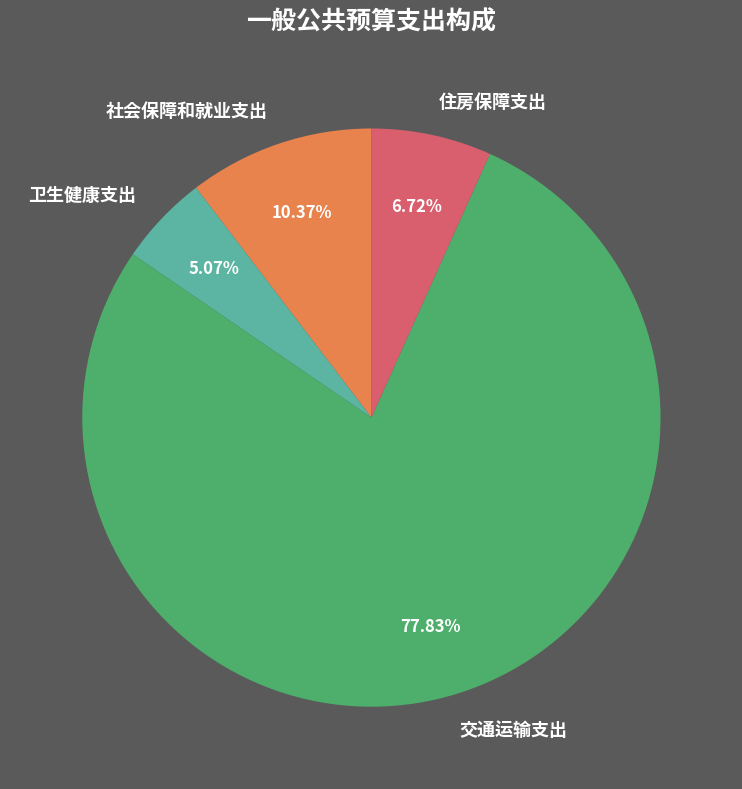

How many segments does this pie chart have?

4